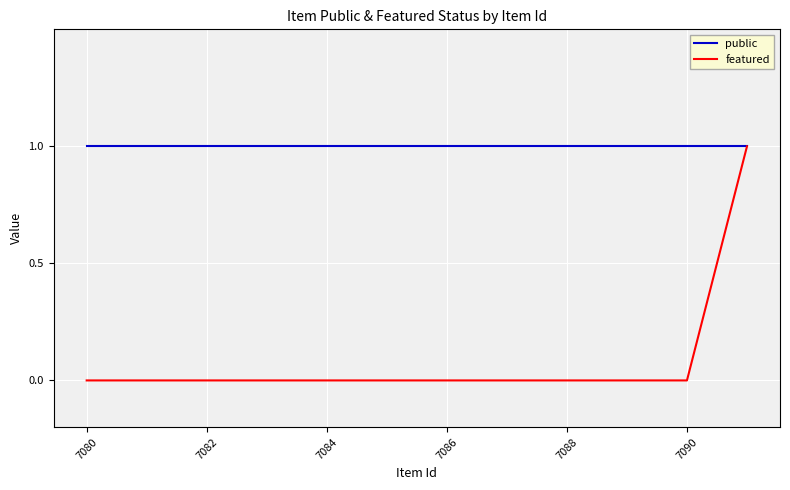

The featured series shows 0 at 7086. True or false?

True